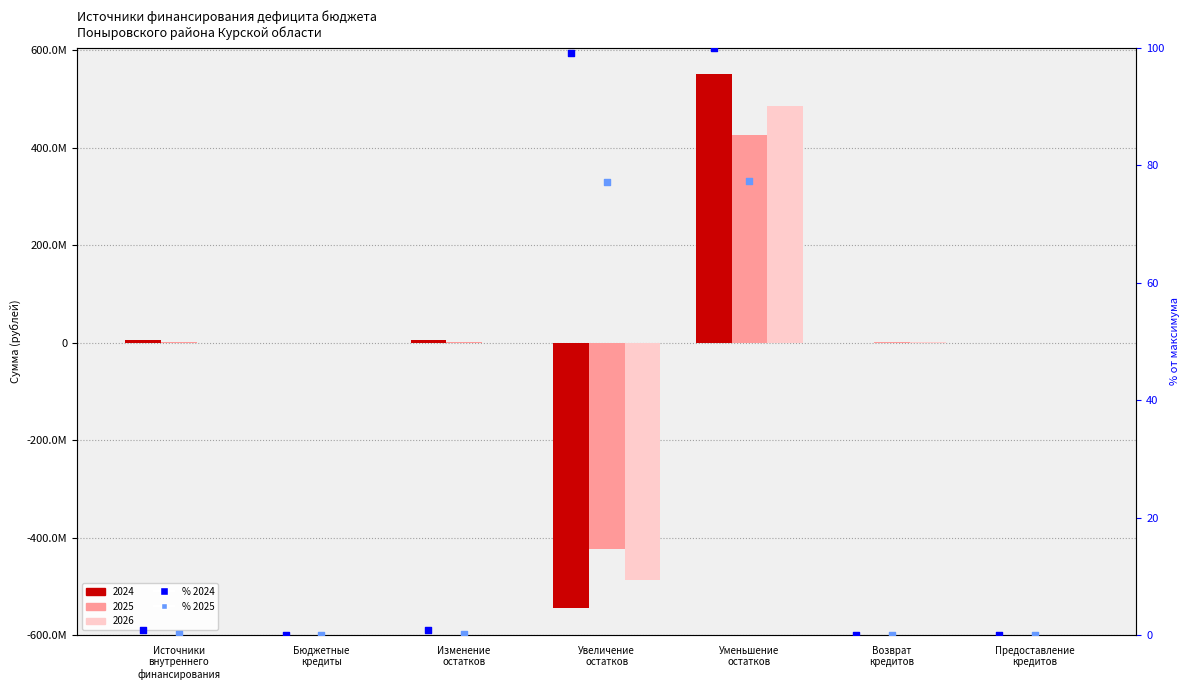

Is the value of % 2024 at Источники
внутреннего
финансирования greater than the value of % 2025 at Уменьшение
остатков?

No